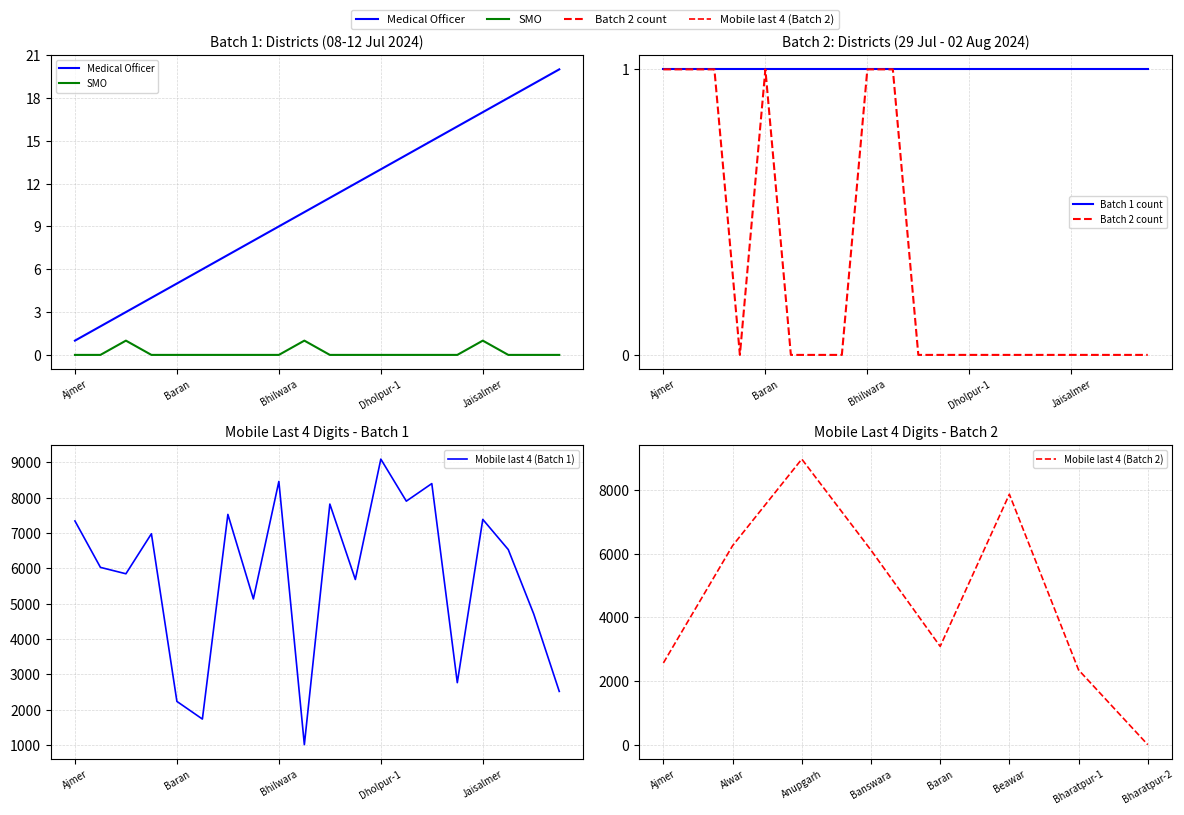

The value of Designation_MO at Bikaner is 10. True or false?

True